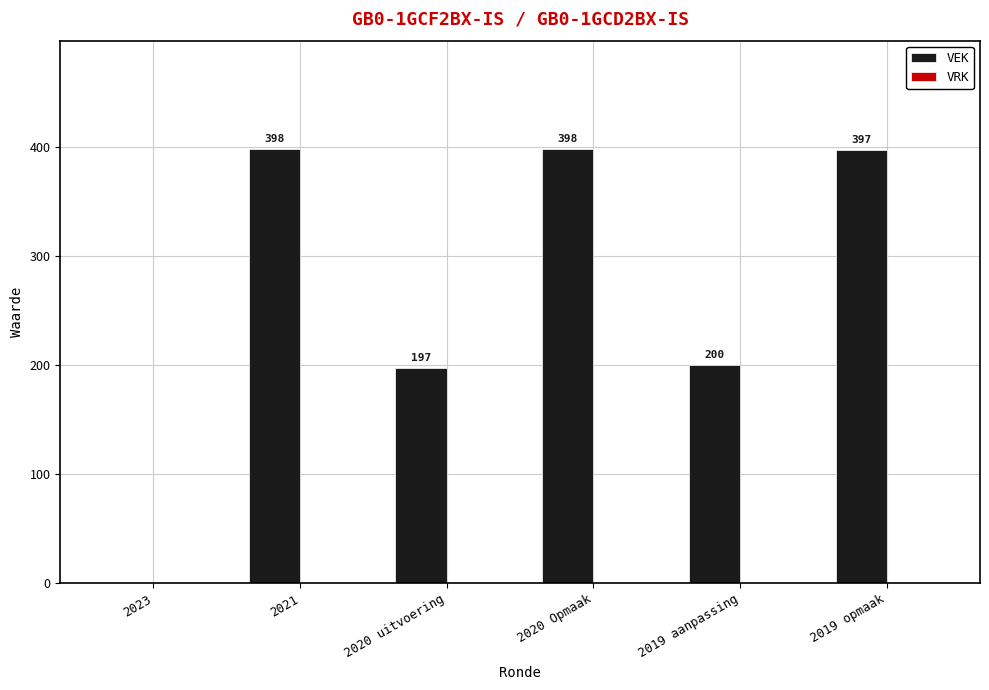

The value at 2020 uitvoering is 197. True or false?

True